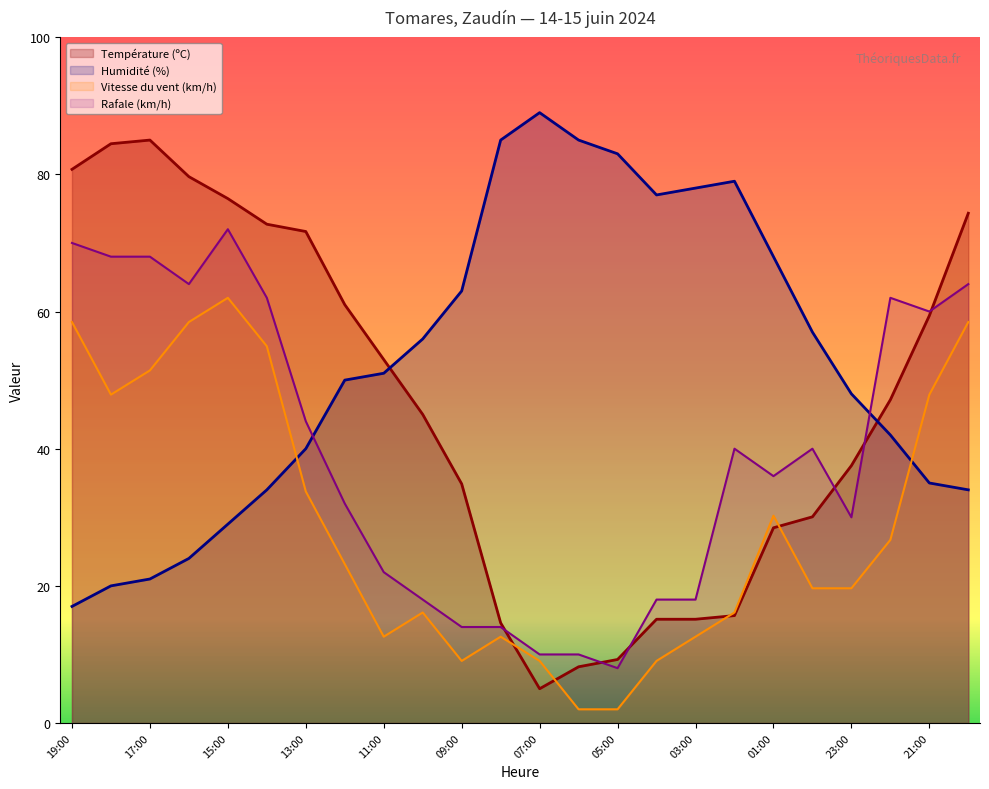

In Vitesse du vent (km/h), how many points are higher than both neighbors (excluding endpoints)?

4